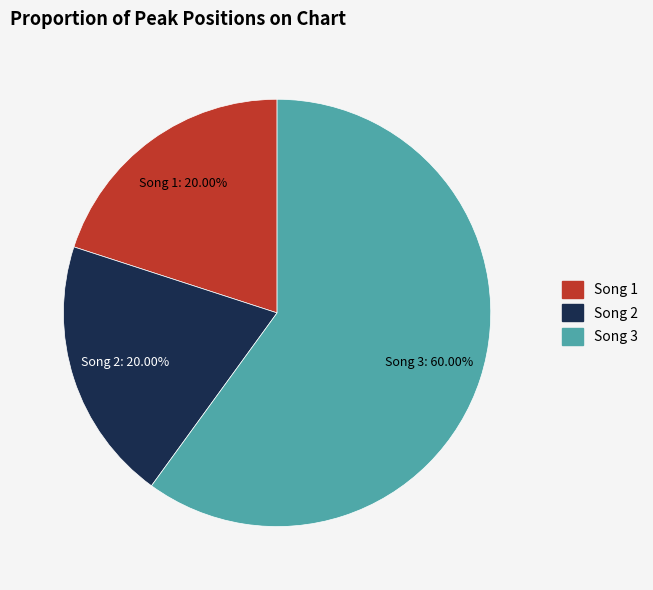

Is there a majority slice in this chart?

Yes